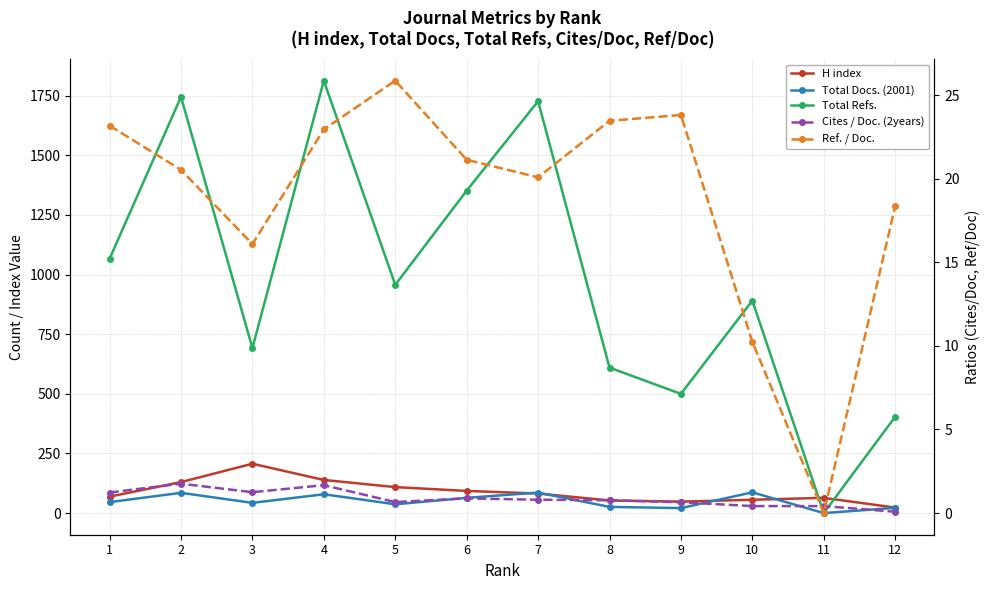

Rank the series at 4 from highest to lowest value.

Total Refs., H index, Total Docs. (2001), Ref. / Doc., Cites / Doc. (2years)